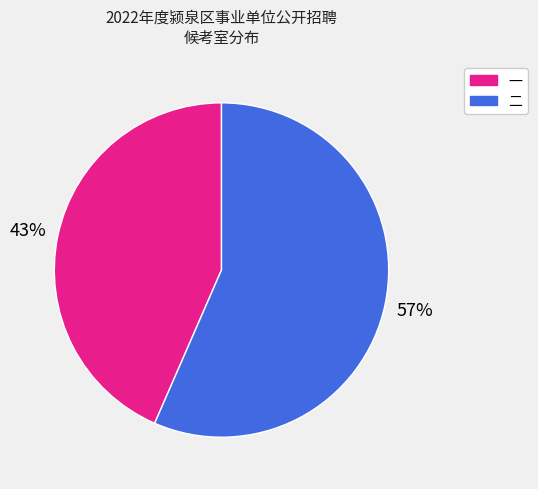

Between 二 and 一, which is larger?

二